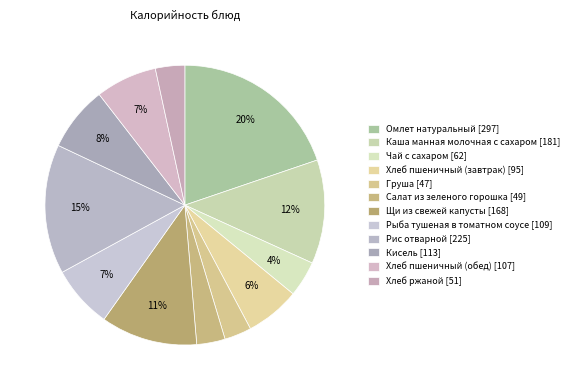

How many slices are in this pie chart?

12